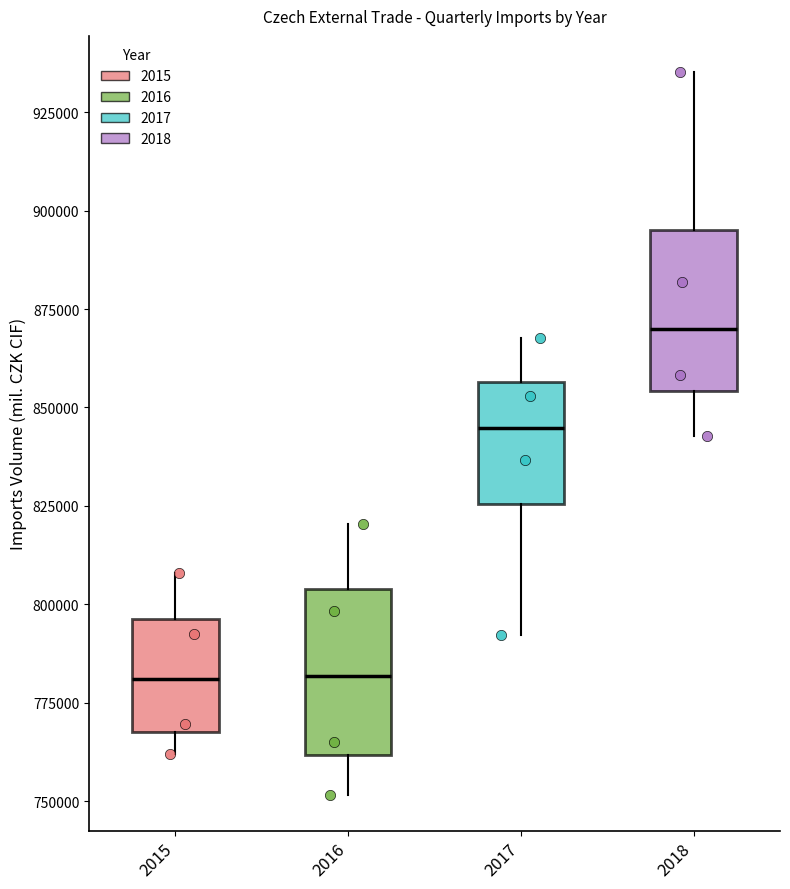

Reading left to right, read every box against the y-axis: the position of its median line, the range the box covers, and the ends of its whiskers. The values are not printed on the chart, so give them approximately, as read against the axis.

2015: median 780000, box 770000 to 795000, whiskers 760000 to 810000
2016: median 780000, box 760000 to 805000, whiskers 750000 to 820000
2017: median 845000, box 825000 to 855000, whiskers 790000 to 870000
2018: median 870000, box 855000 to 895000, whiskers 845000 to 935000